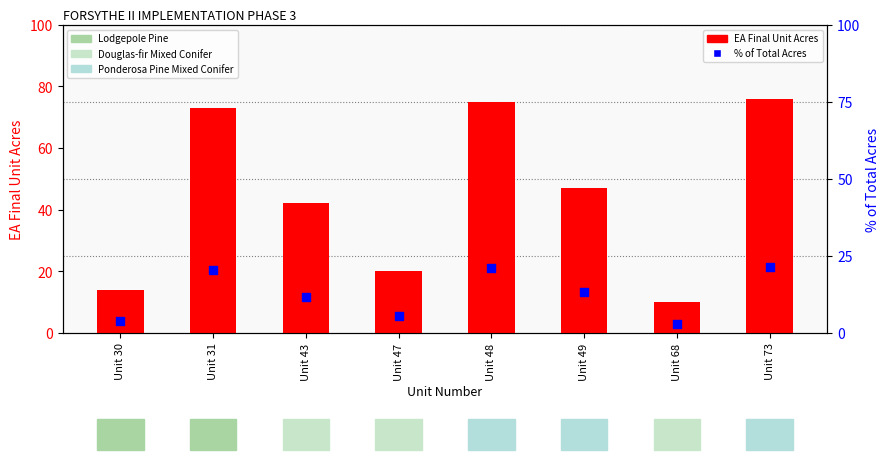

At how many categories does at least one series exceed 4?

8